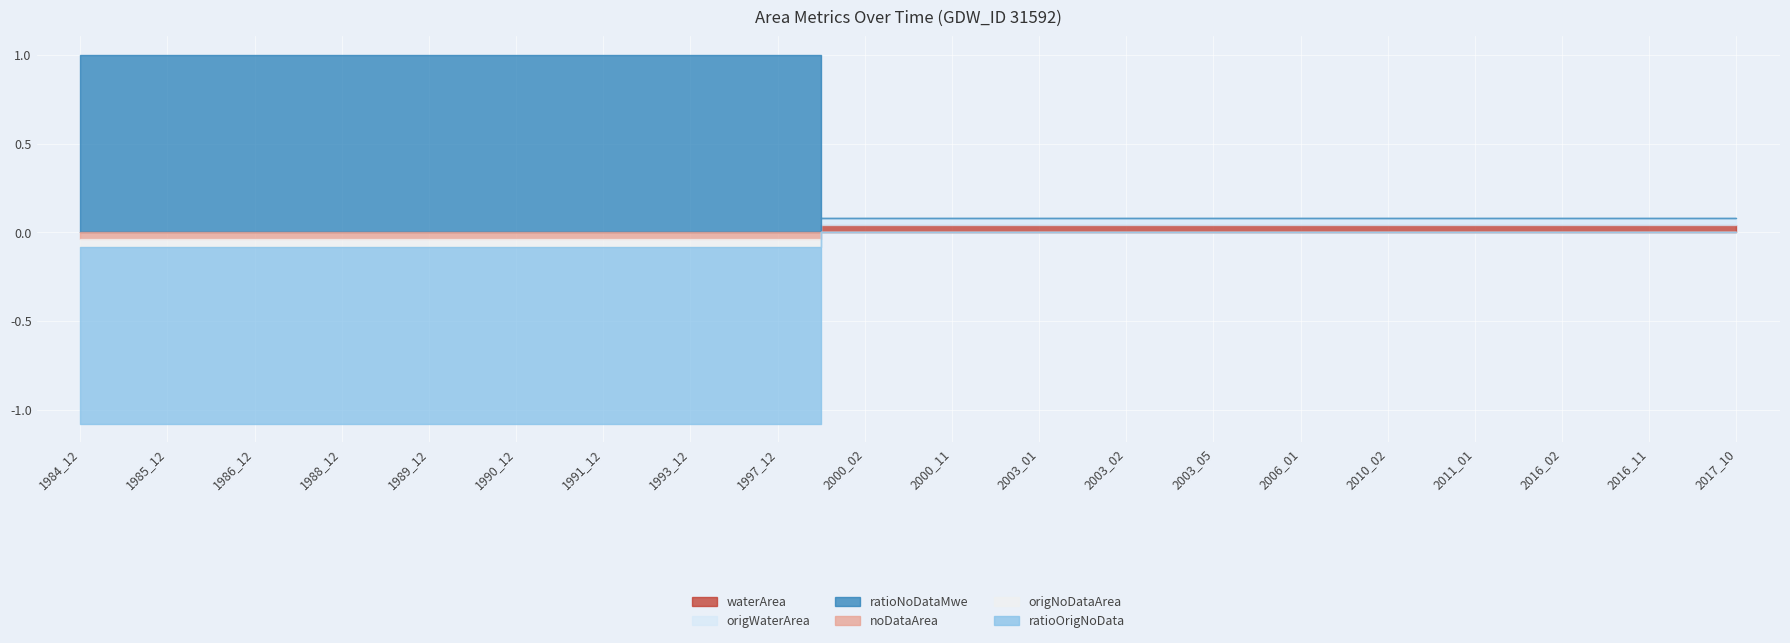

How many lines are shown in the chart?

6